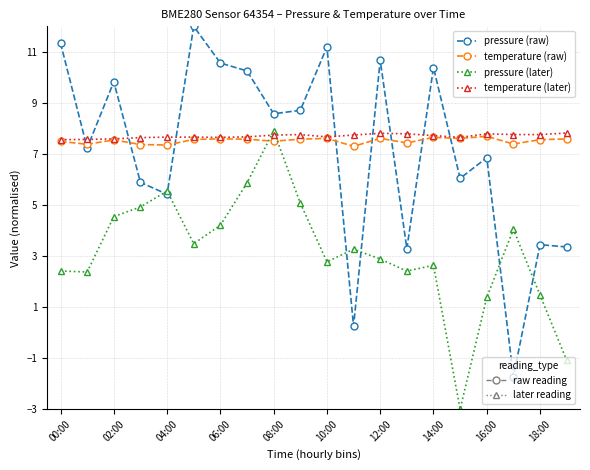

How many lines are shown in the chart?

4